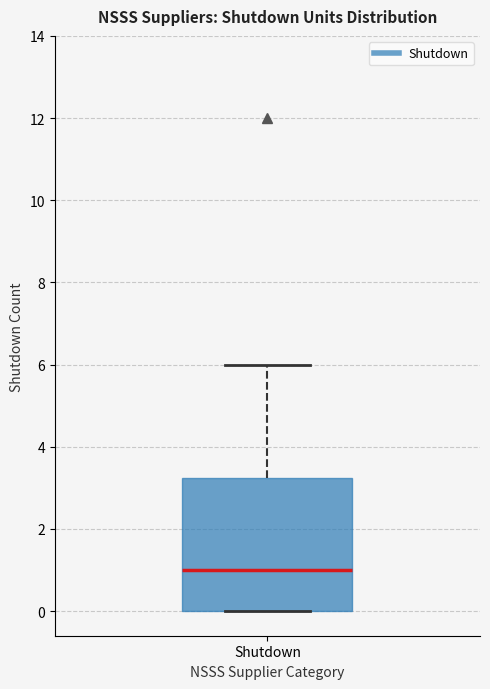

Transcribe this box plot: give where the median line is, the range the box spans, and where the two whiskers end, as read against the y-axis. The values are not printed on the chart, so give them approximately, as read against the axis.

median 1.0, box 0.0 to 3.2, whiskers 0.0 to 6.0